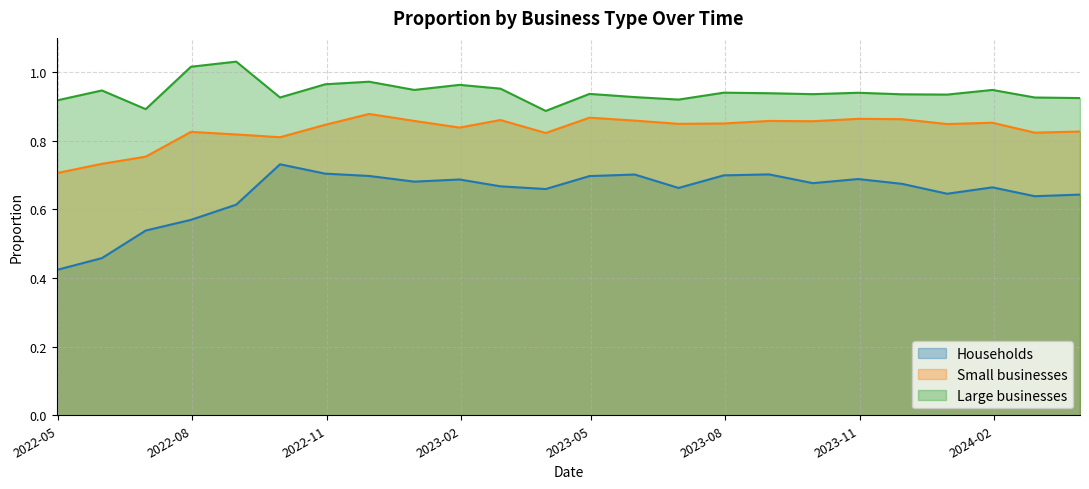

Rank the series by their average value, from highest to lowest.

Large businesses line, Small businesses line, Households line